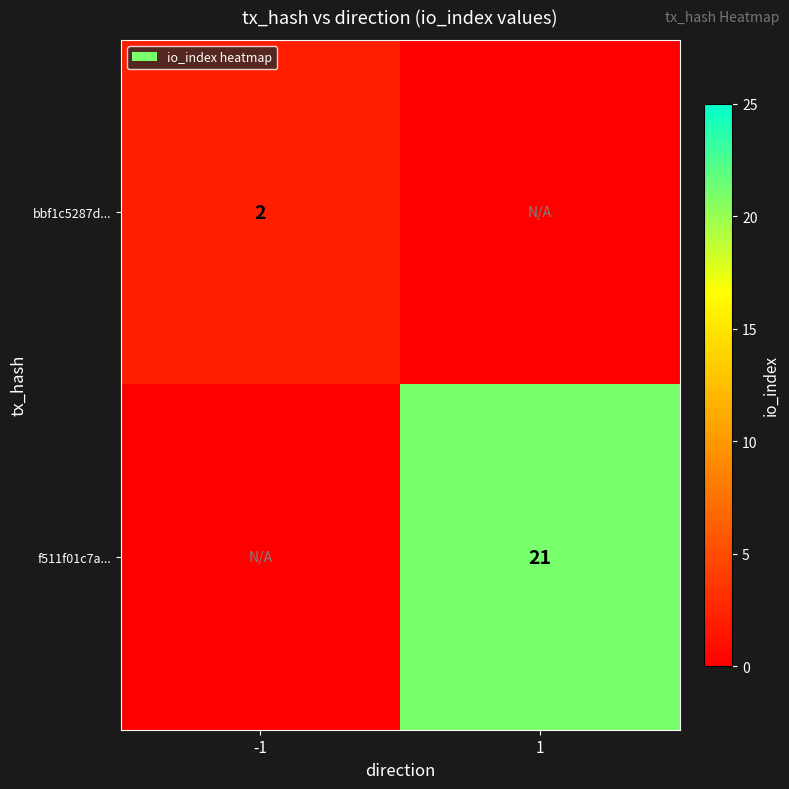

At which category is the sum across all series the highest?

1